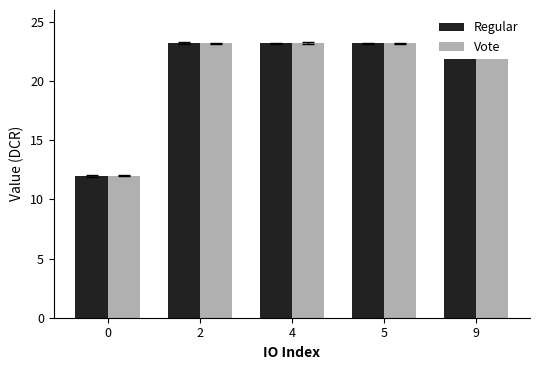

Rank the categories by Regular value from lowest to highest.

0, 2, 4, 5, 9